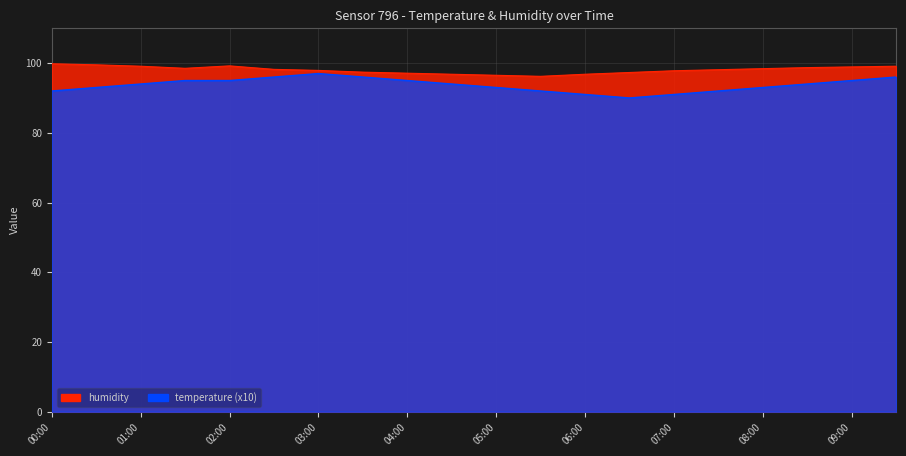

What are all the series names shown in the legend?

humidity, temperature